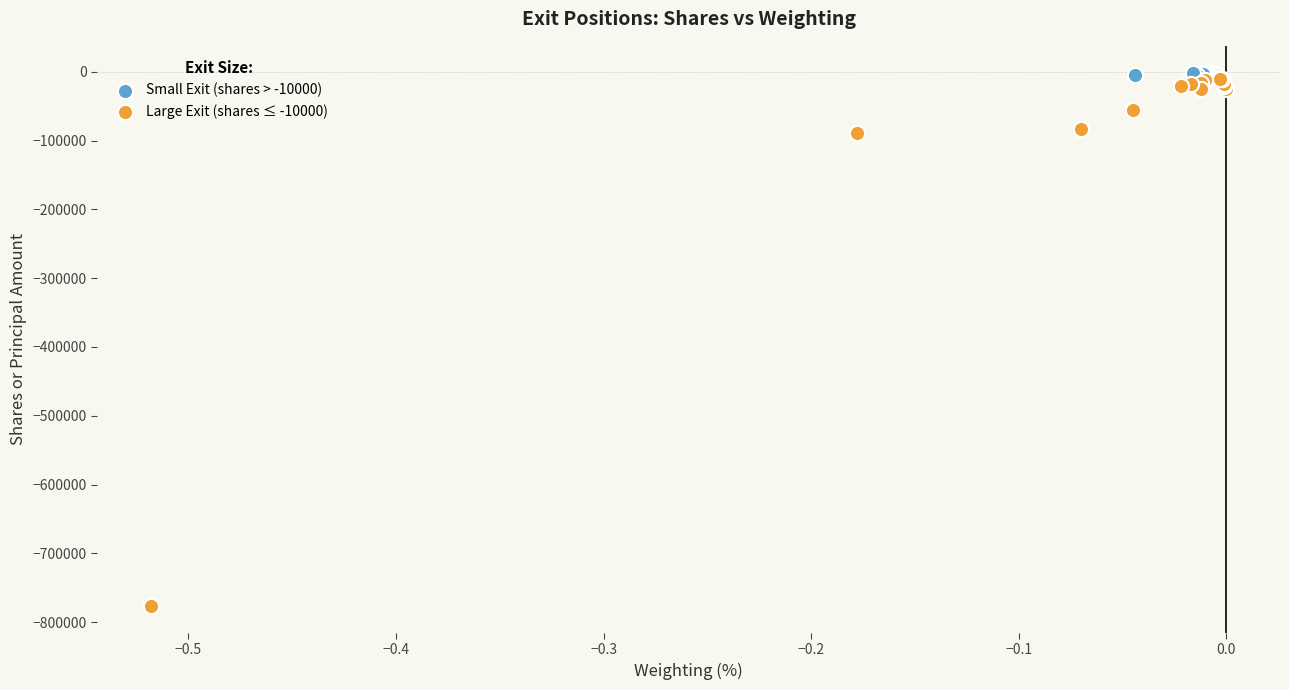

Which series contains the lowest Y value?

Large Exit (shares ≤ -10000)